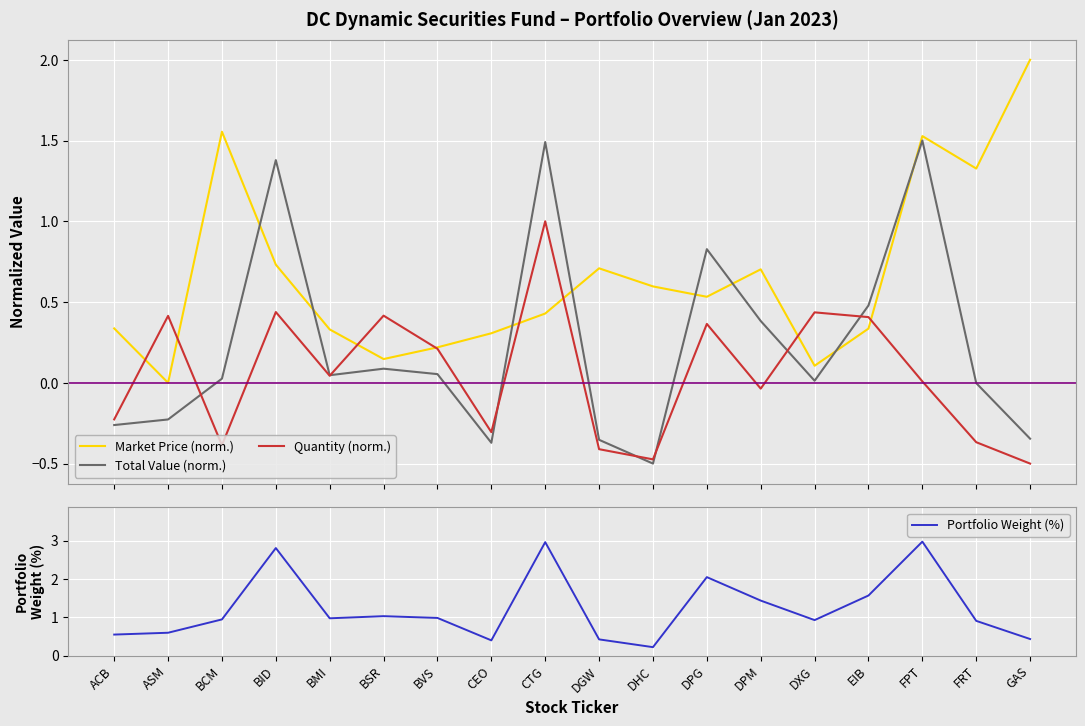

Which series ends up on top after the final intersection of Quantity (norm.) and Total Value (norm.)?

Total Value (norm.)